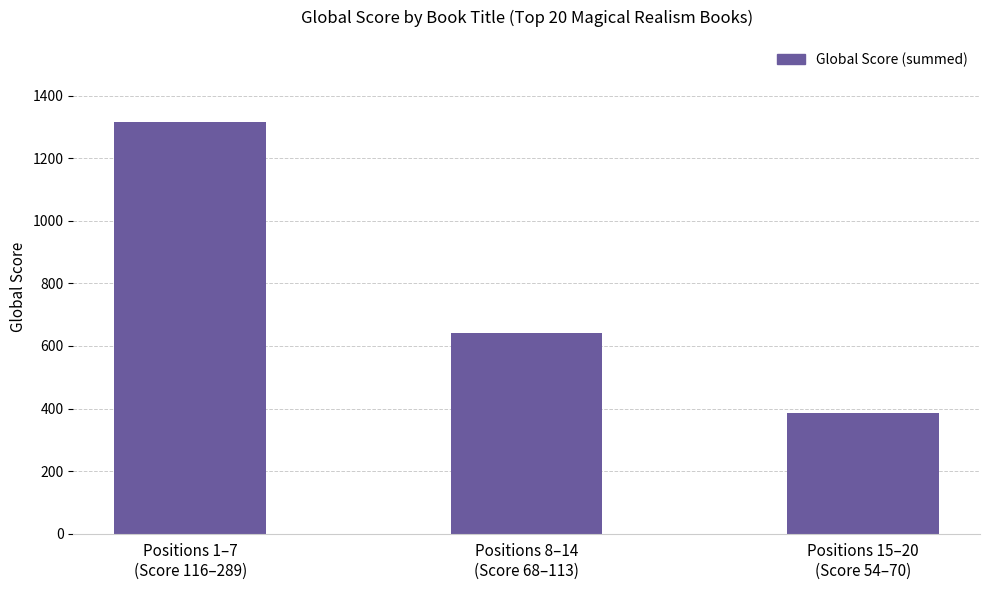

Reading left to right, extract all data points from this chart.

Positions 1–7
(Score 116–289)=1315	Positions 8–14
(Score 68–113)=641	Positions 15–20
(Score 54–70)=386